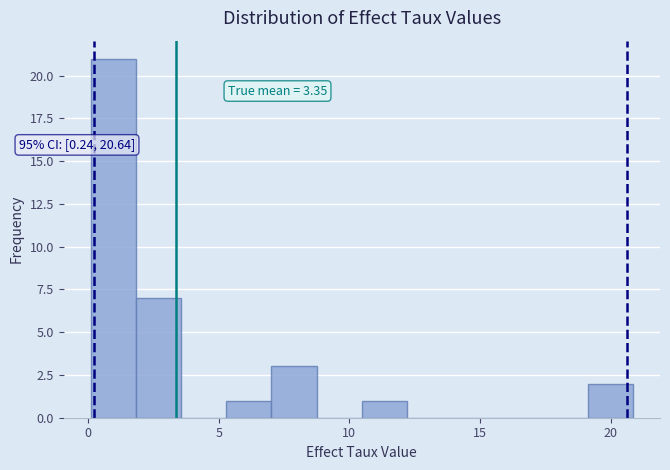

Around what value on the x-axis is the tallest bar? Give the approximate position of its centre, as read against the axis.

1.0